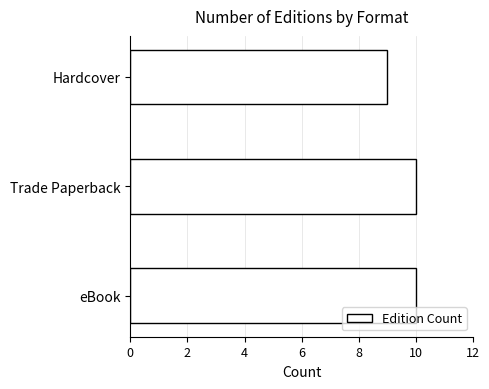

Reading bottom to top, list all the values displayed in this chart.

eBook=10	Trade Paperback=10	Hardcover=9